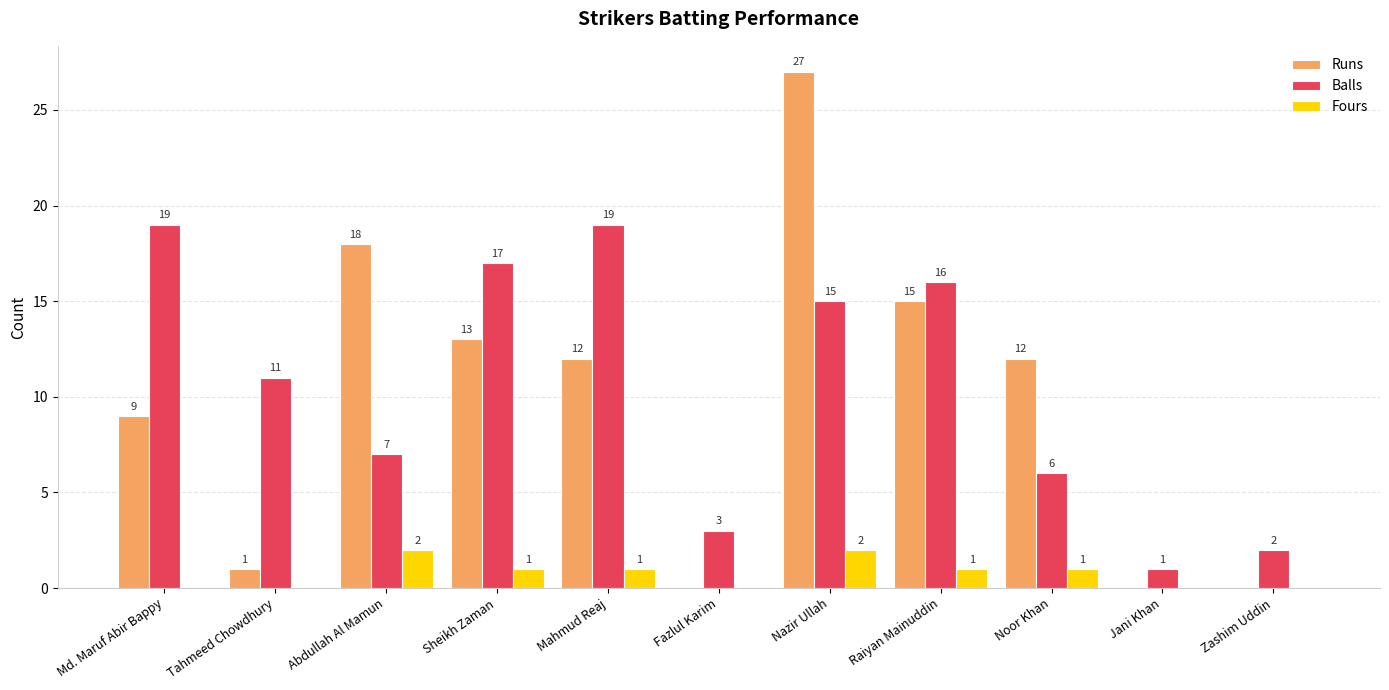

What is the total value across all series at Abdullah Al Mamun?

27